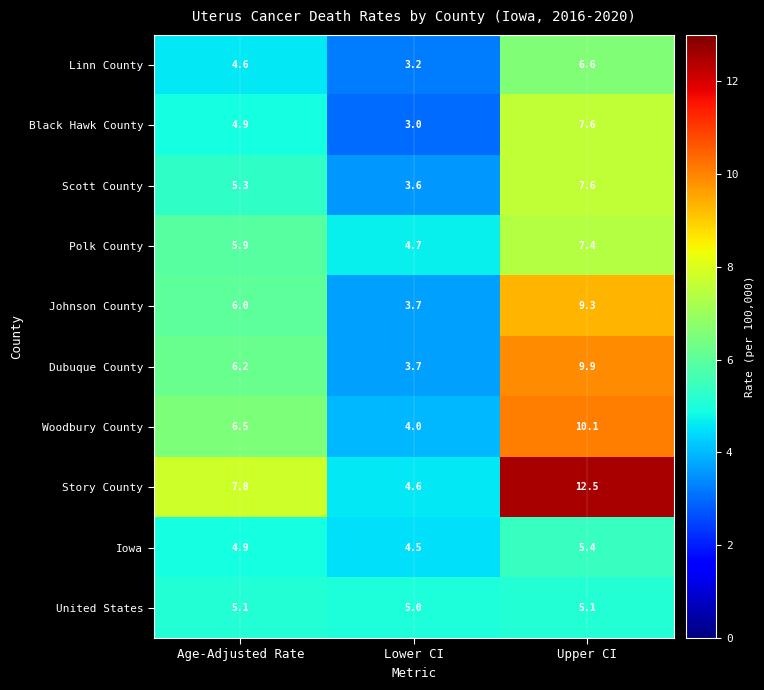

Which series has the widest spread of values?

Story County